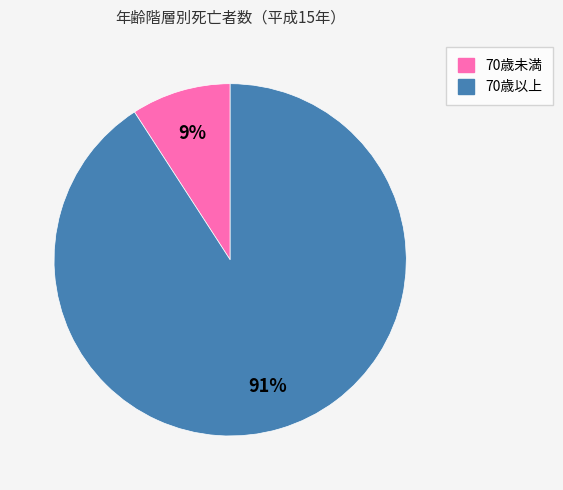

To the nearest percent, what is the average slice percentage?

50%